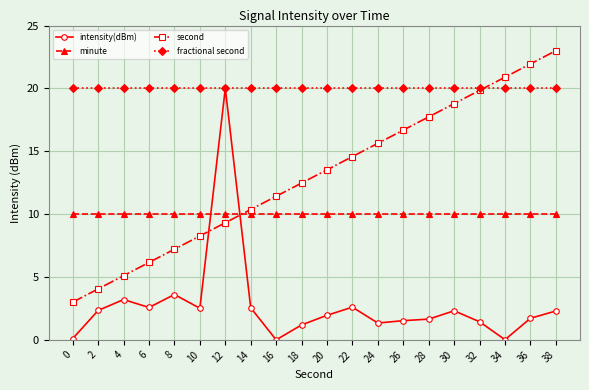

The value of fractional second at 2 is 12.8. True or false?

False